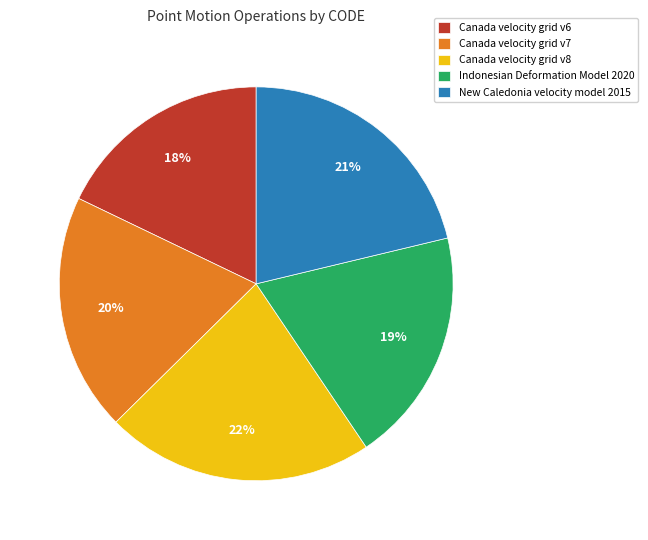

Do Indonesian Deformation Model 2020 and Canada velocity grid v6 together represent more than half of the pie?

No